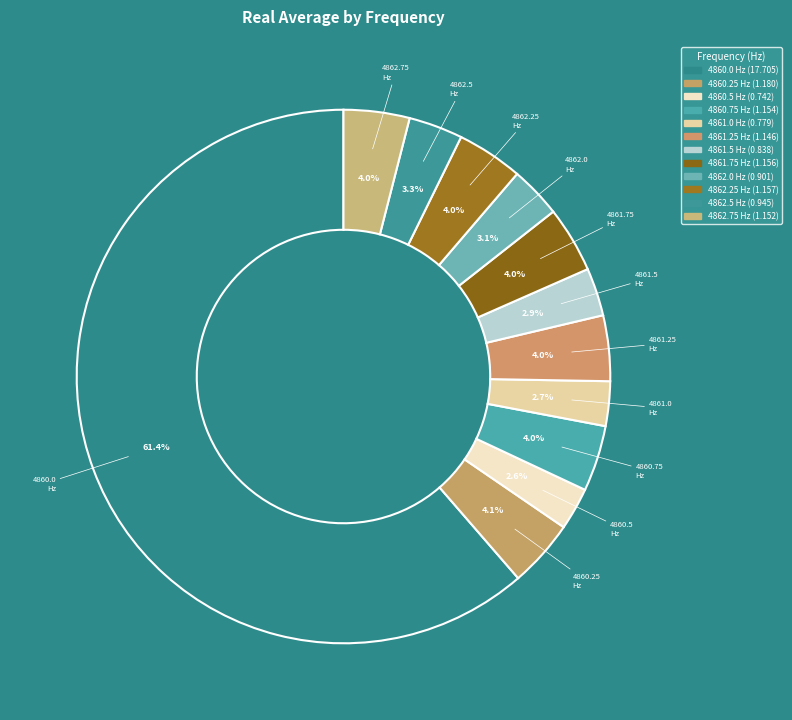

What is the change in value from 4860.75 to 4862.5?

-0.2